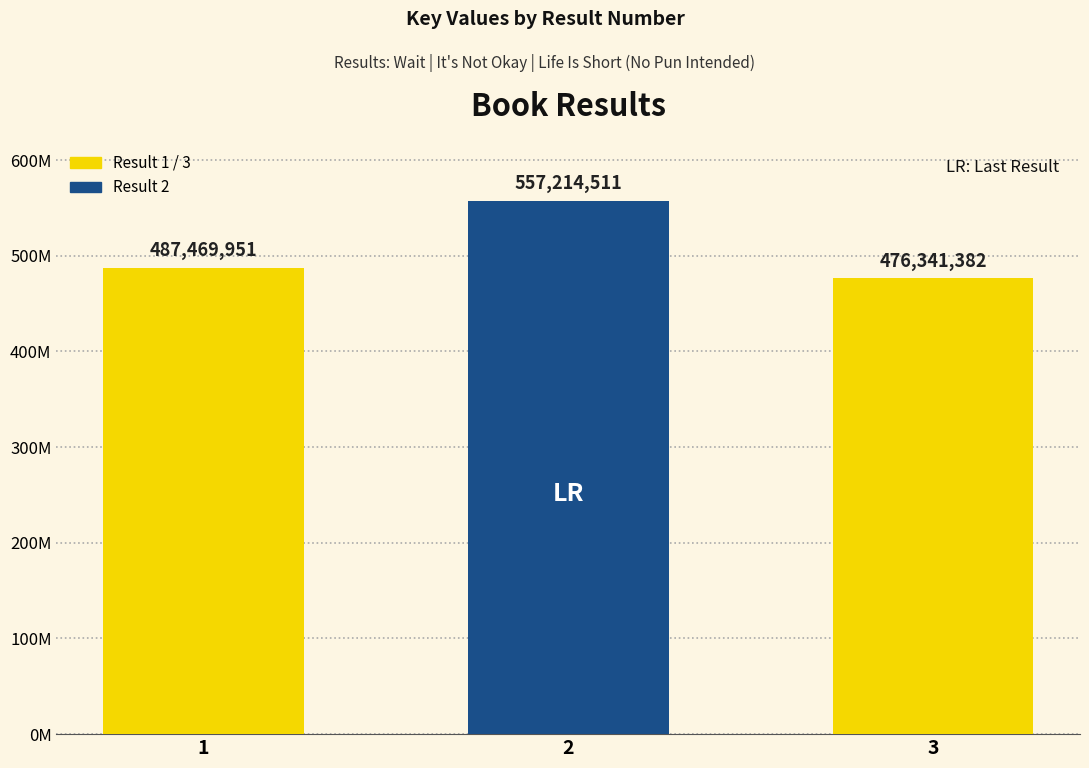

What is the average value?

507008615